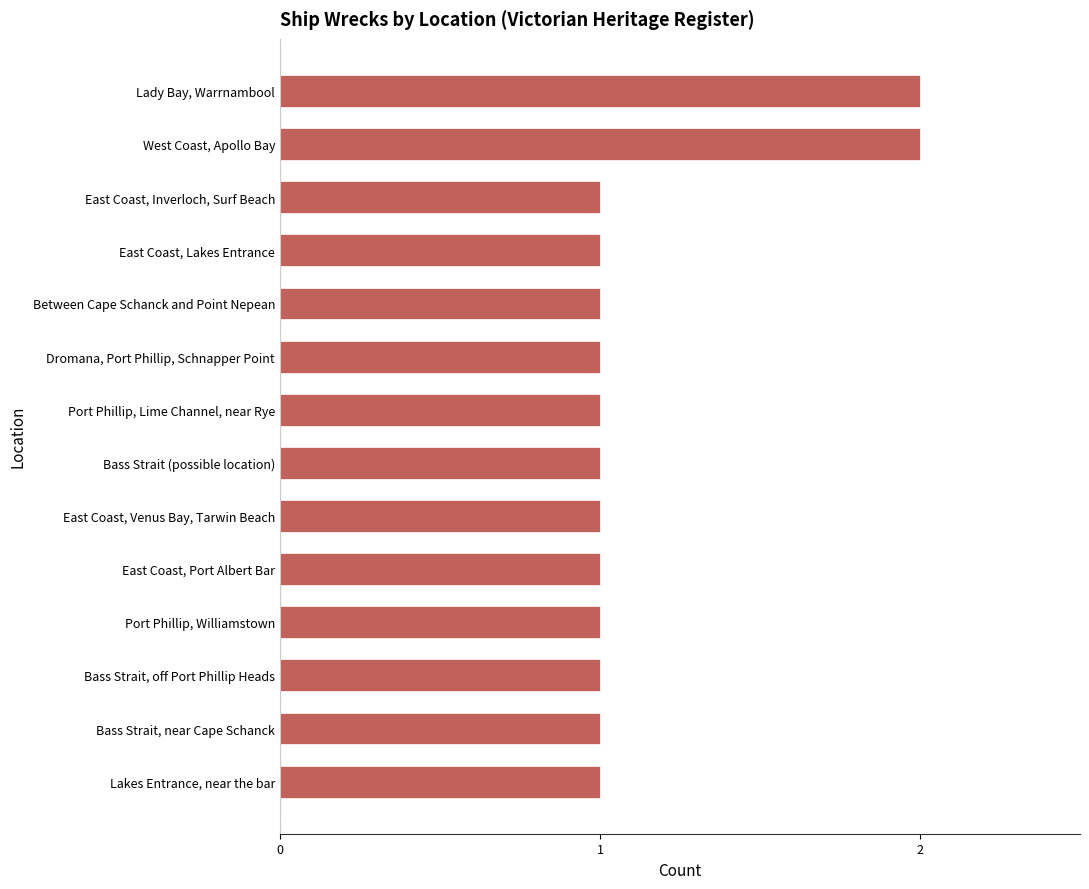

What is the smallest value displayed?

1